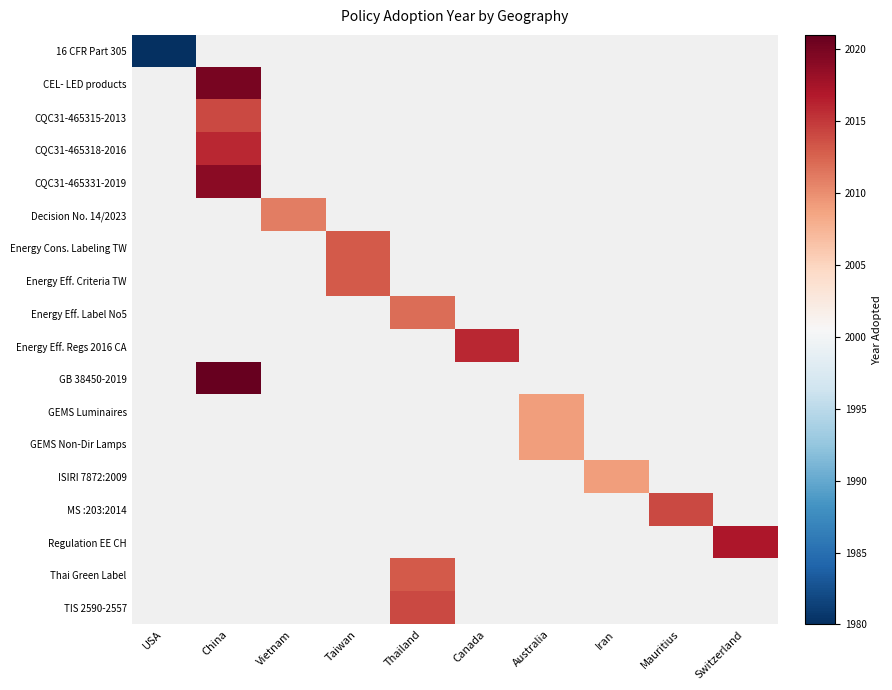

At USA, list the series in order from largest to smallest.

16 CFR Part 305, CEL- LED products, CQC31-465315-2013, CQC31-465318-2016, CQC31-465331-2019, Decision No. 14/2023, Energy Cons. Labeling TW, Energy Eff. Criteria TW, Energy Eff. Label No5, Energy Eff. Regs 2016 CA, GB 38450-2019, GEMS Luminaires, GEMS Non-Dir Lamps, ISIRI 7872:2009, MS :203:2014, Regulation EE CH, Thai Green Label, TIS 2590-2557